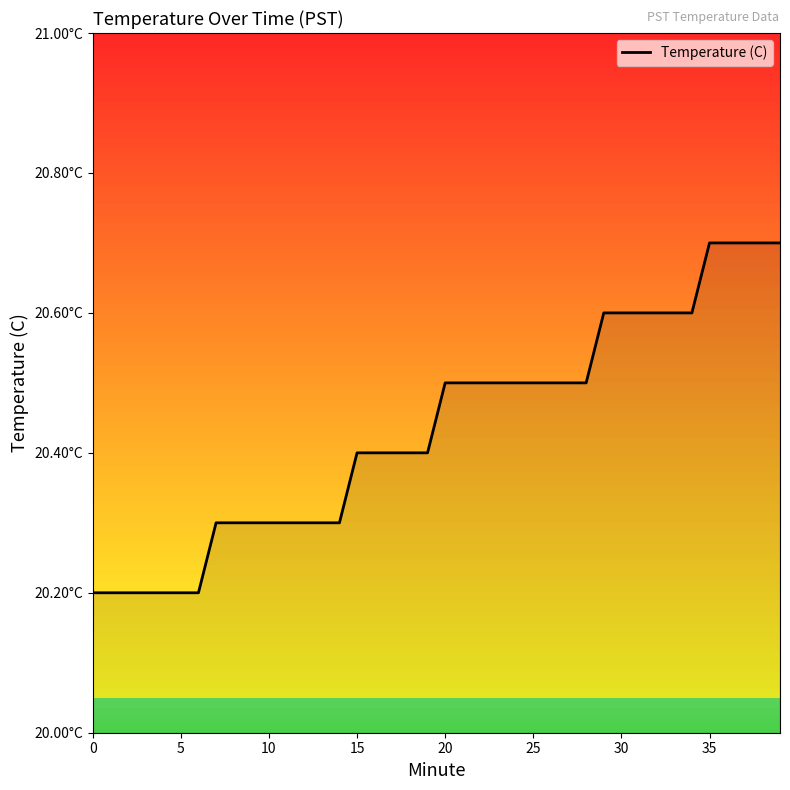

Is this an area chart (filled region under the line)?

Yes